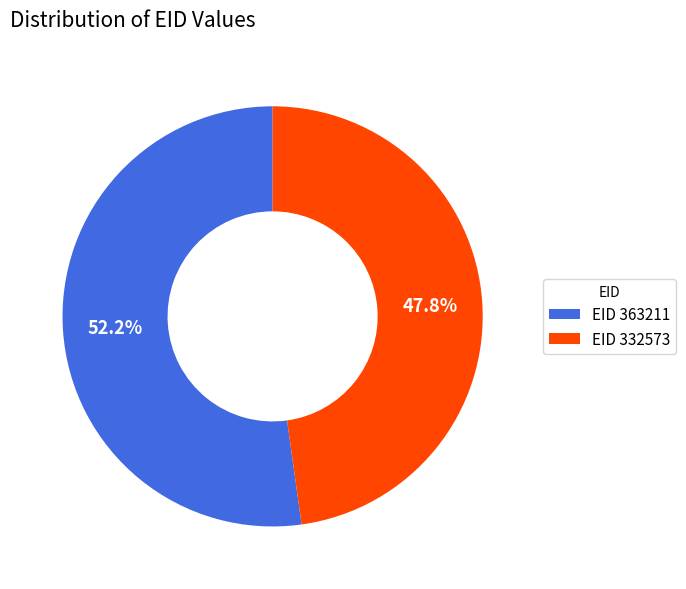

Does EID 332573 account for over 50% of the chart?

No